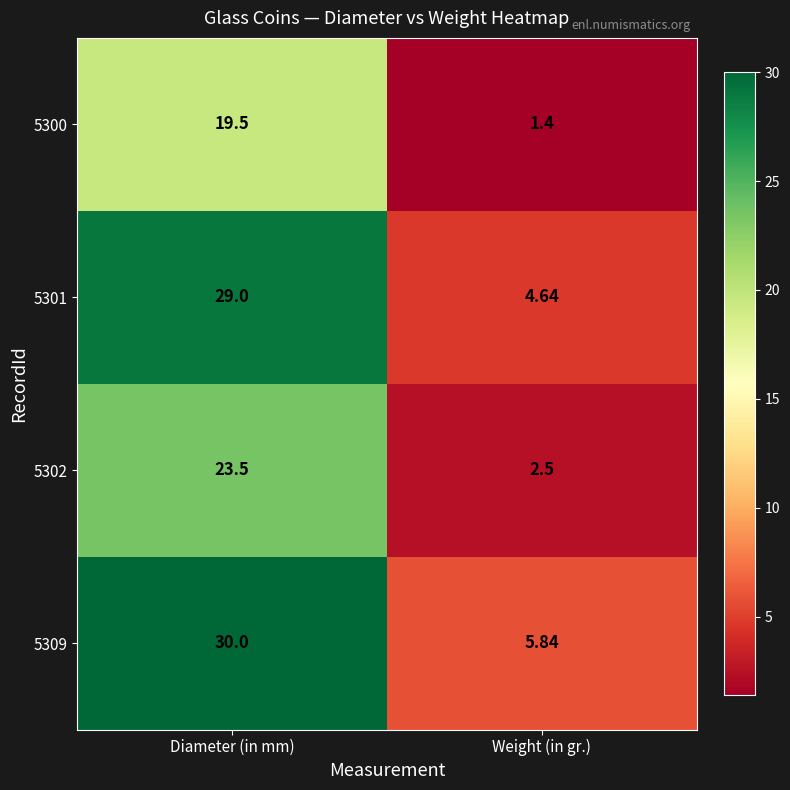

At which category is the sum across all series the highest?

Diameter (in mm)